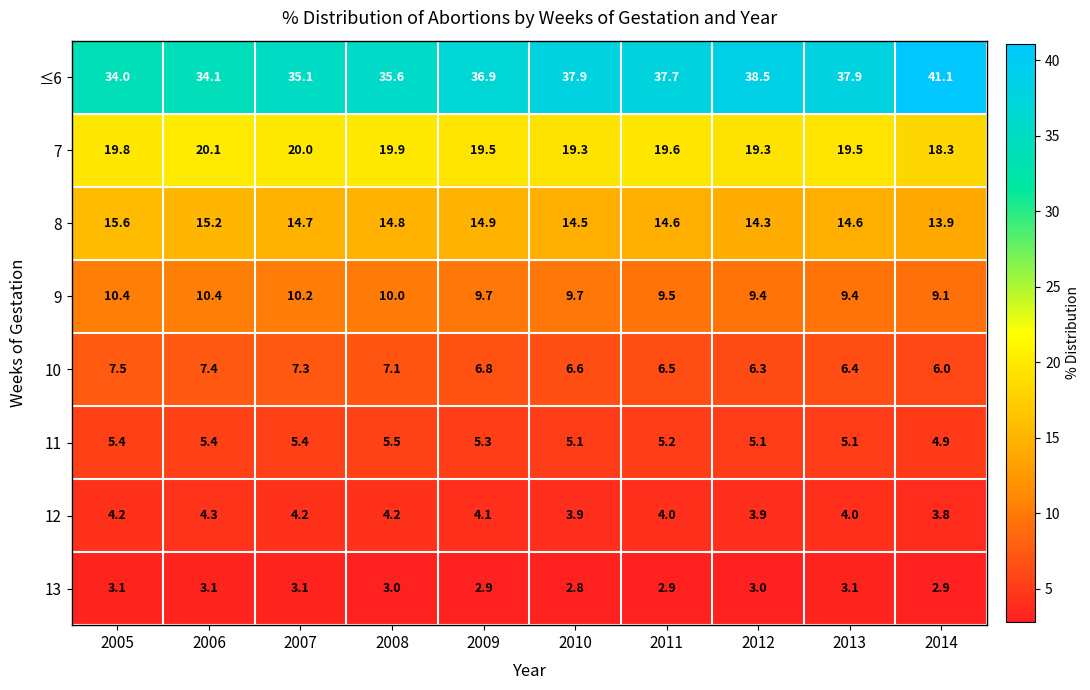

Which series has the widest spread of values?

≤6